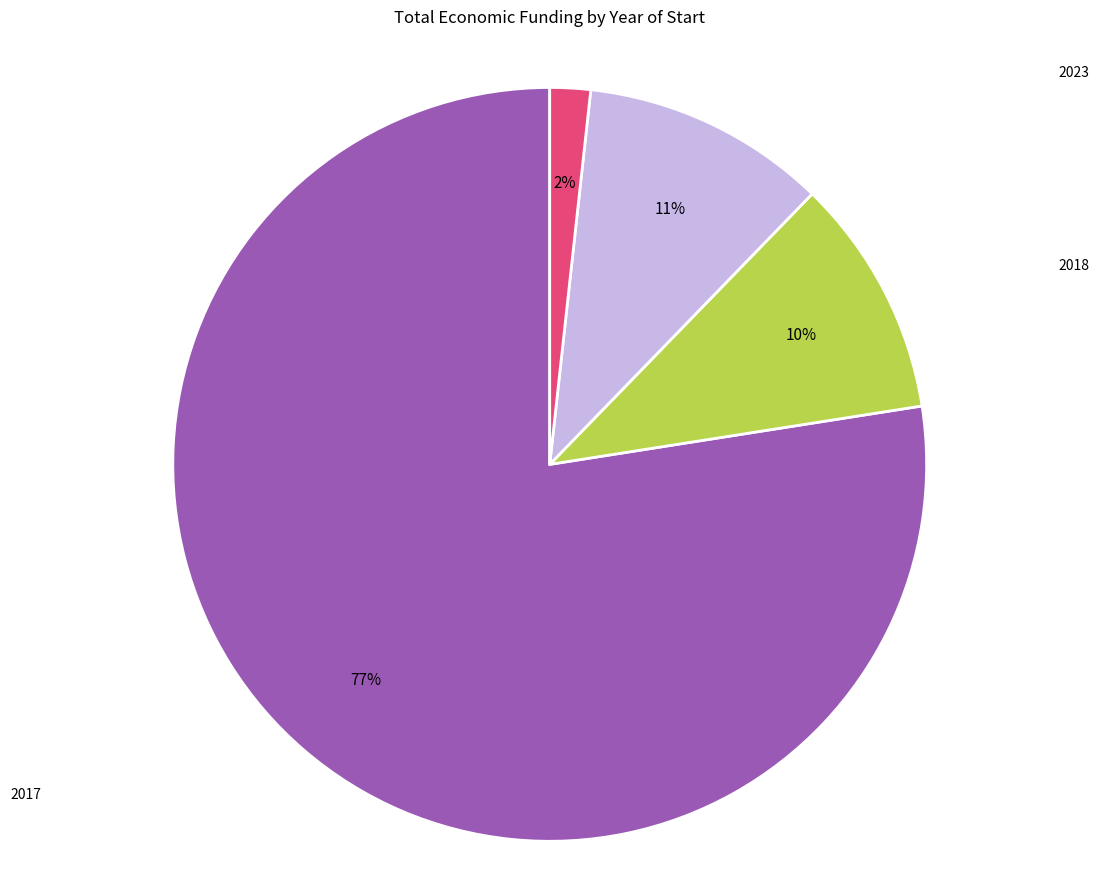

Do 2024 and 2018 together represent more than half of the pie?

No